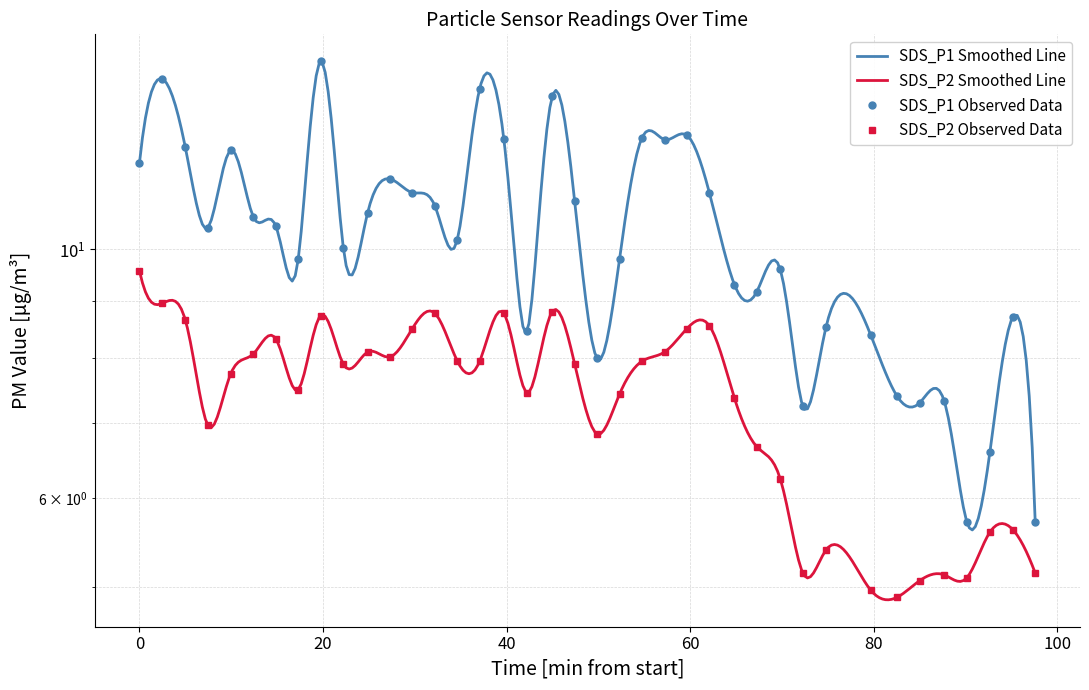

Rank the series by their maximum value, from highest to lowest.

SDS_P1, SDS_P2